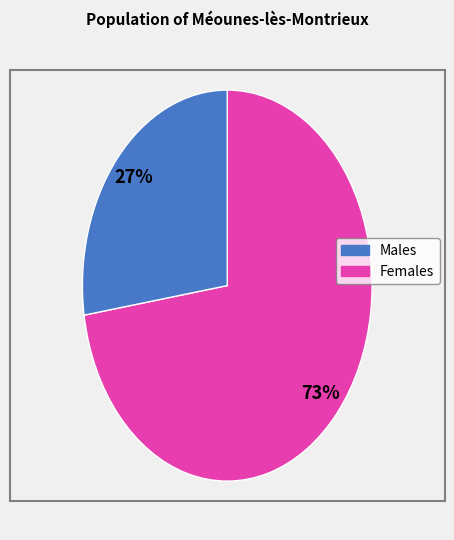

To the nearest percent, what is the average slice percentage?

50%